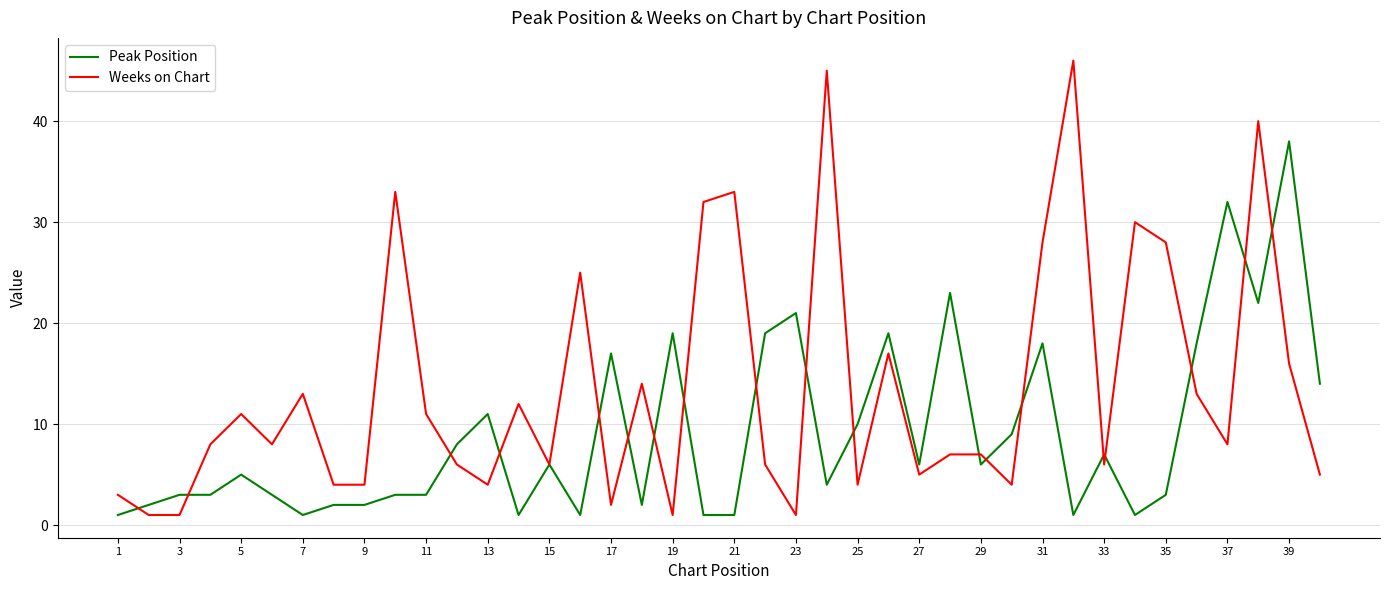

True or false: Weeks on Chart and Peak Position cross at least once.

True